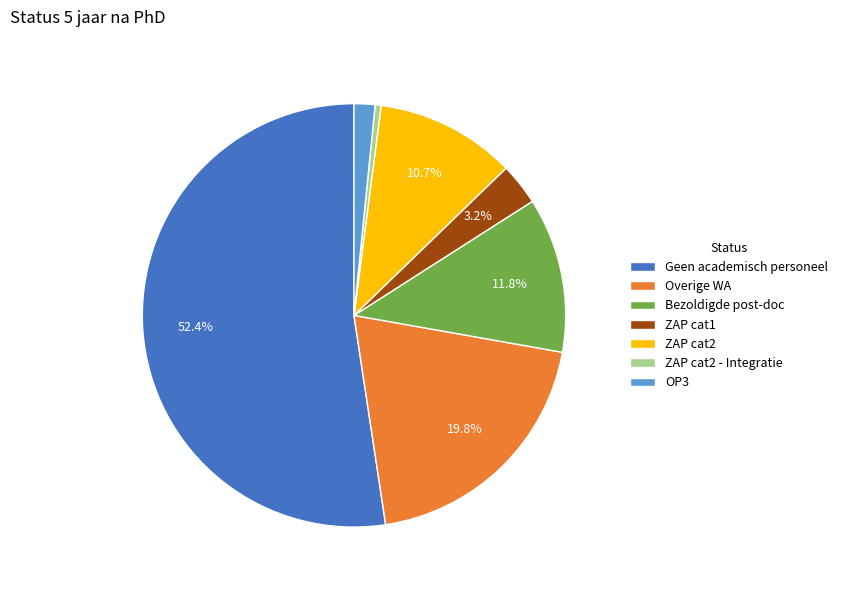

To the nearest percent, what is the combined percentage of Geen academisch personeel and OP3?

54%